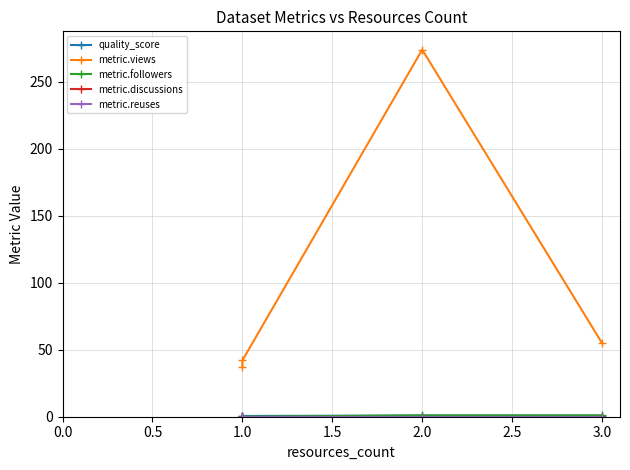

Which series has the widest spread of values?

metric.views